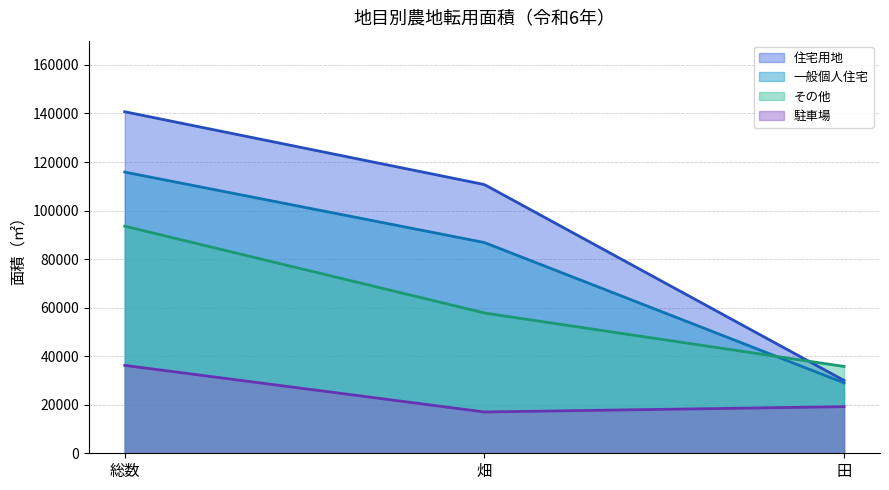

How many lines are shown in the chart?

4